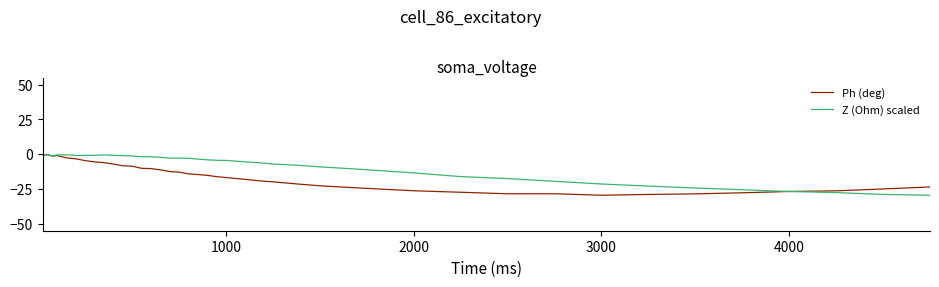

True or false: Ph (deg) and Z (Ohm) scaled intersect in this chart.

True